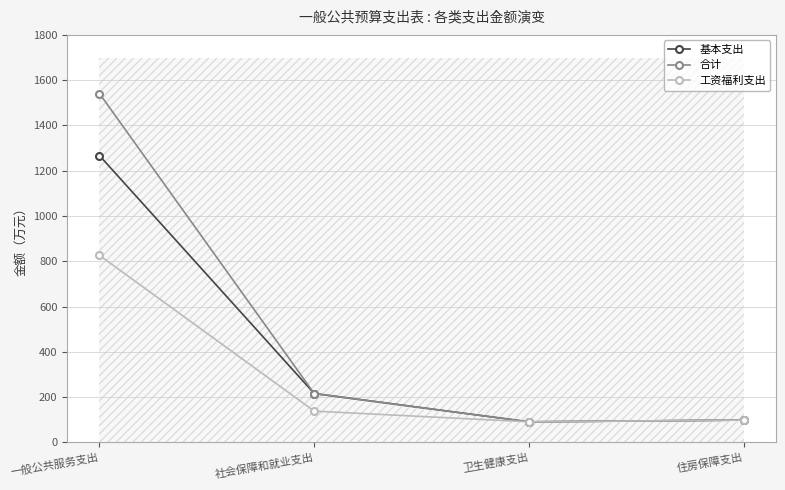

True or false: 合计 and 基本支出 intersect in this chart.

False